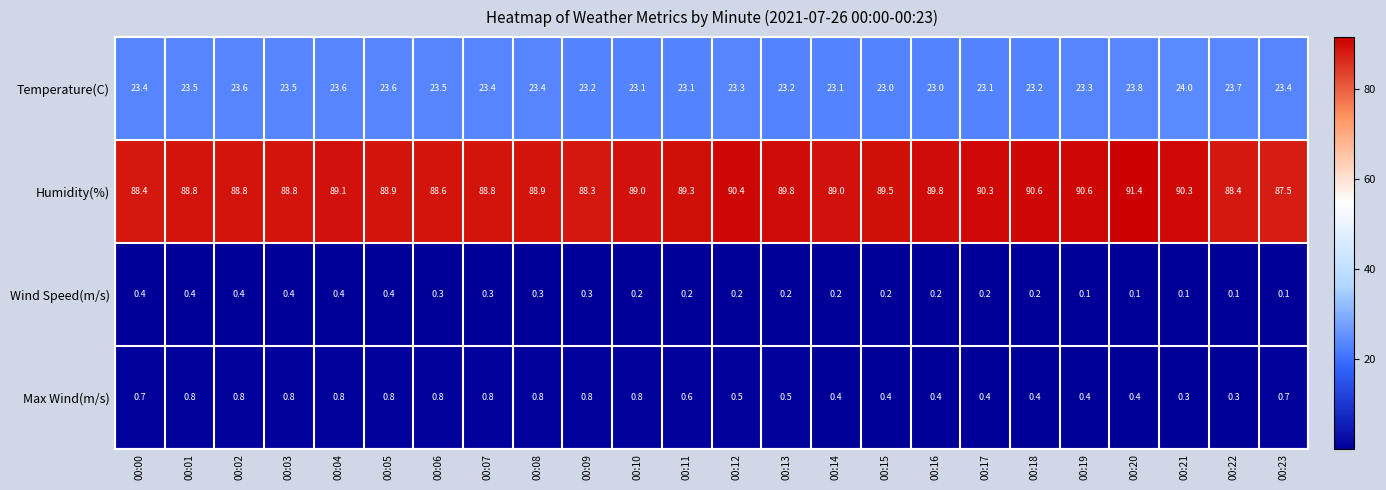

How many categories are shown in the chart?

24